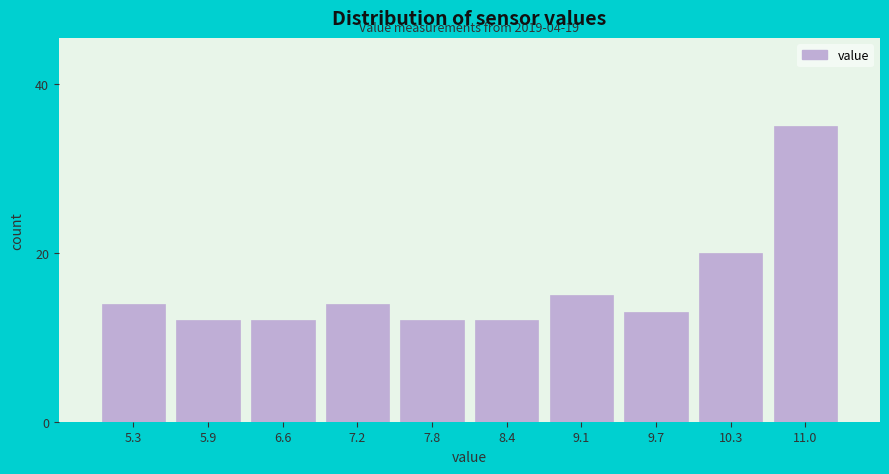

Reading left to right, transcribe all the data shown in this chart.

14	12	12	14	12	12	15	13	20	35